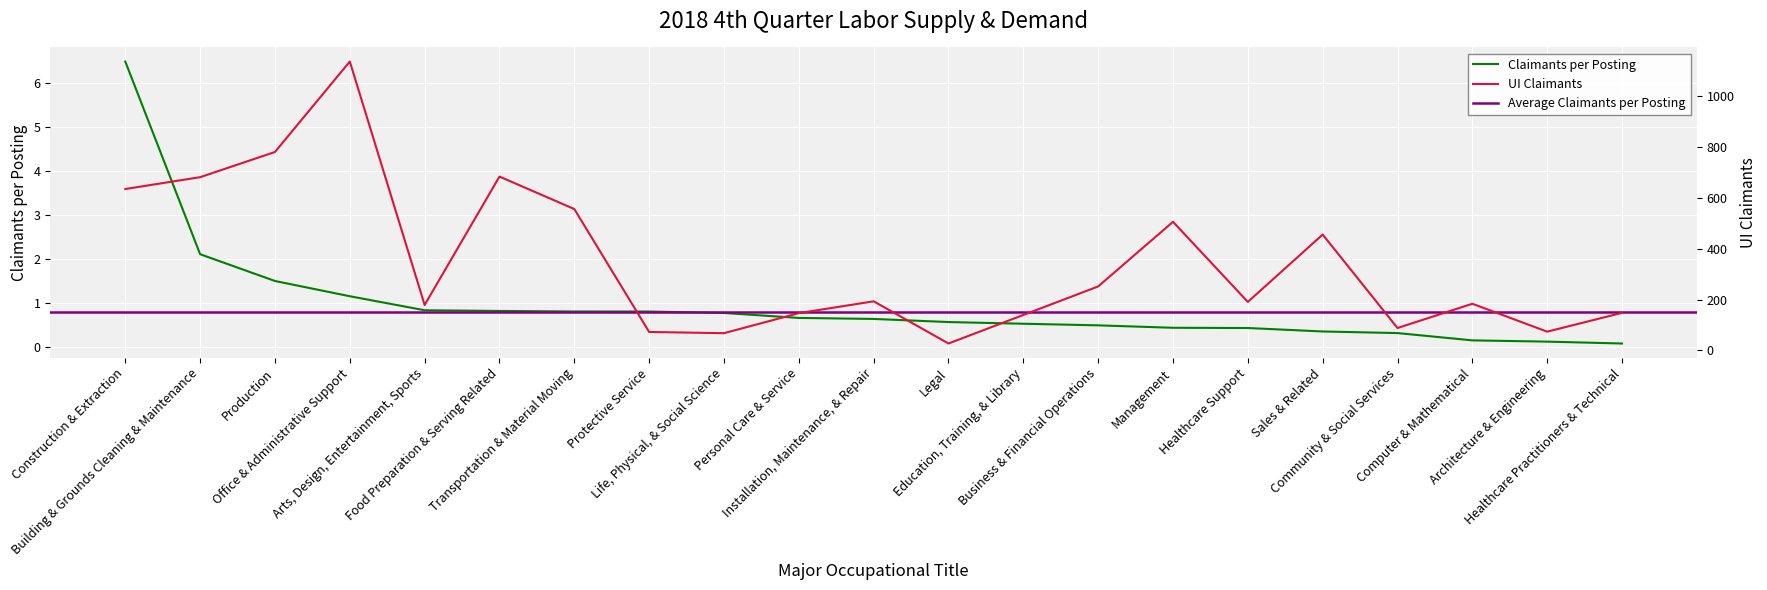

At how many categories does at least one series exceed 724?

2